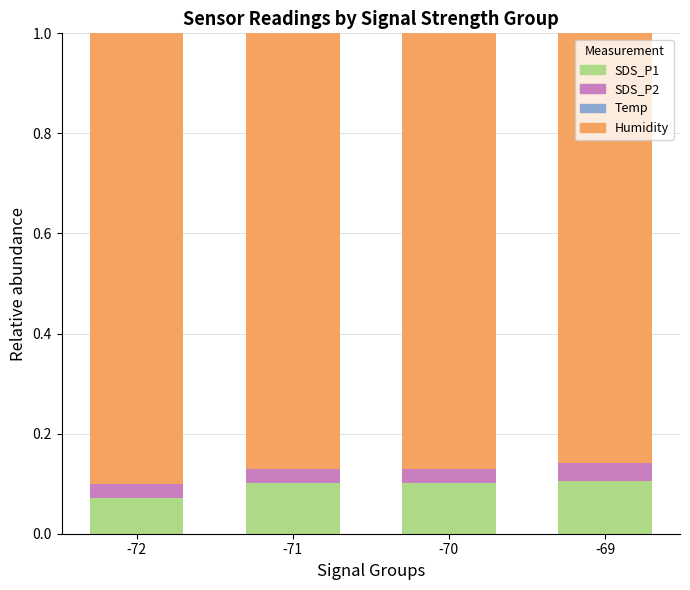

The value of Temp at -69 is -0.0. True or false?

False